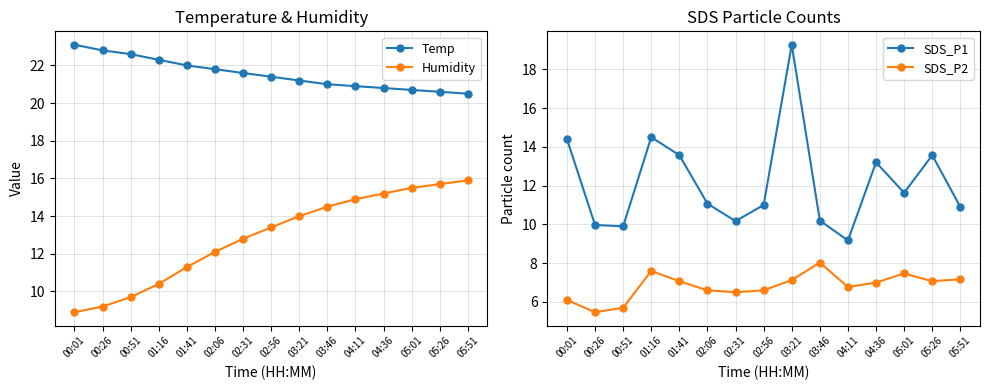

Where does the SDS_P1 series first go above 11?

00:01